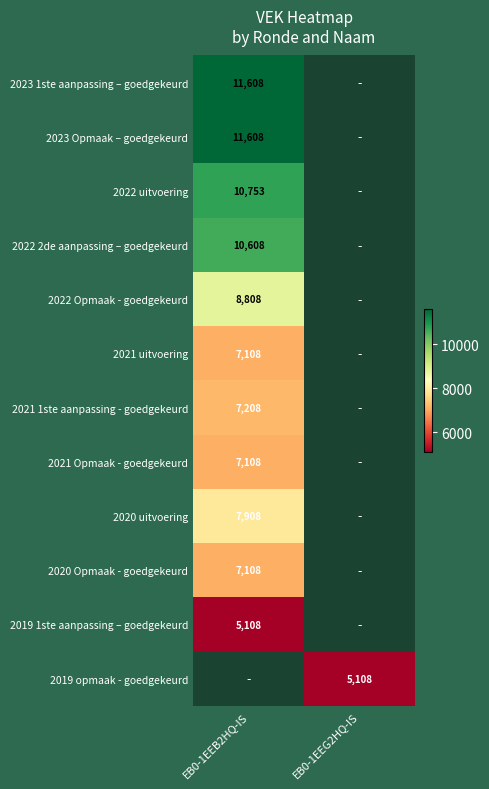

The value of 2023 1ste aanpassing – goedgekeurd at EB0-1EEB2HQ-IS is 19729.4. True or false?

False